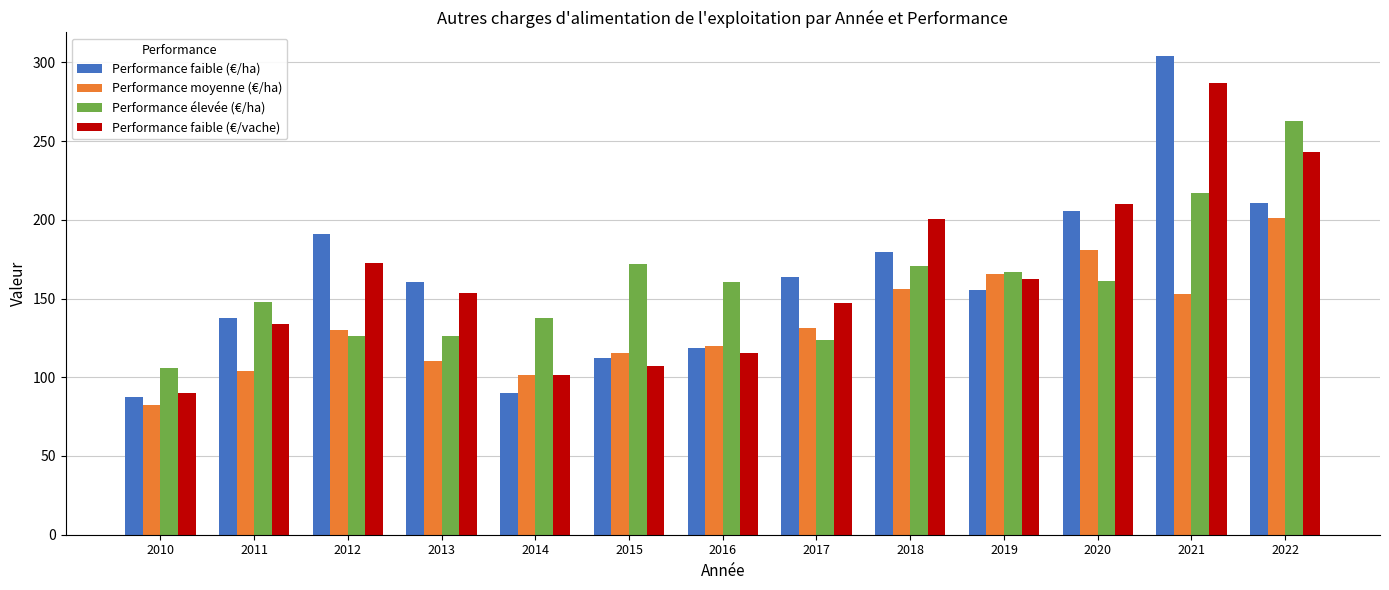

What is the sum of all Performance faible (€/vache) values?

2124.2